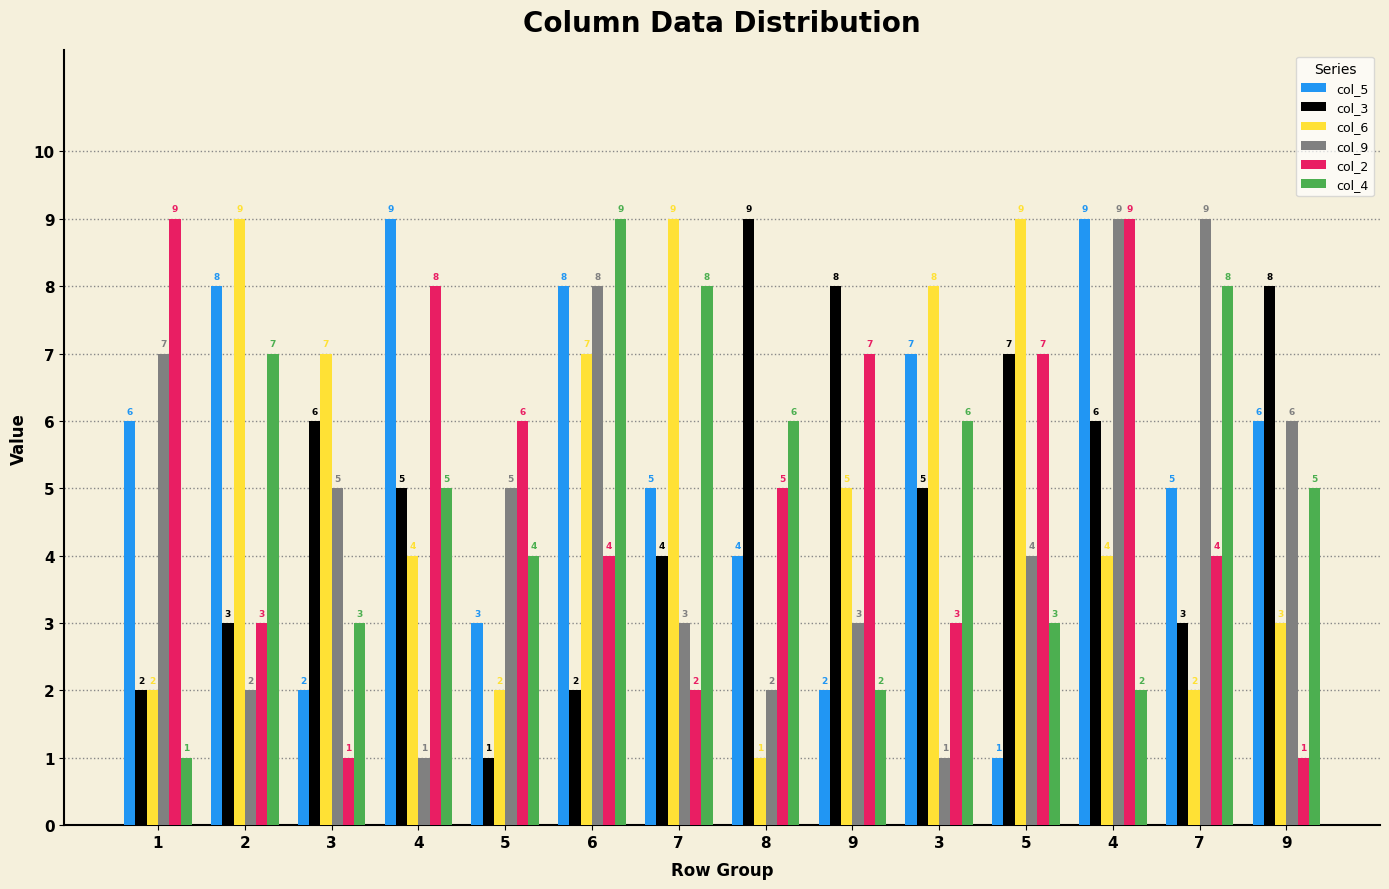

How many data points in col_3 are less than 5?

6